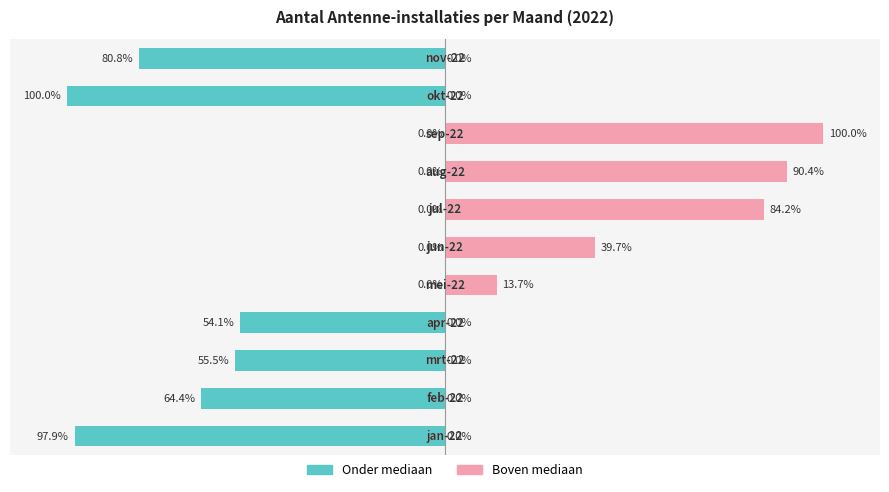

Is it true that Boven mediaan equals 154.5 at 7?

False